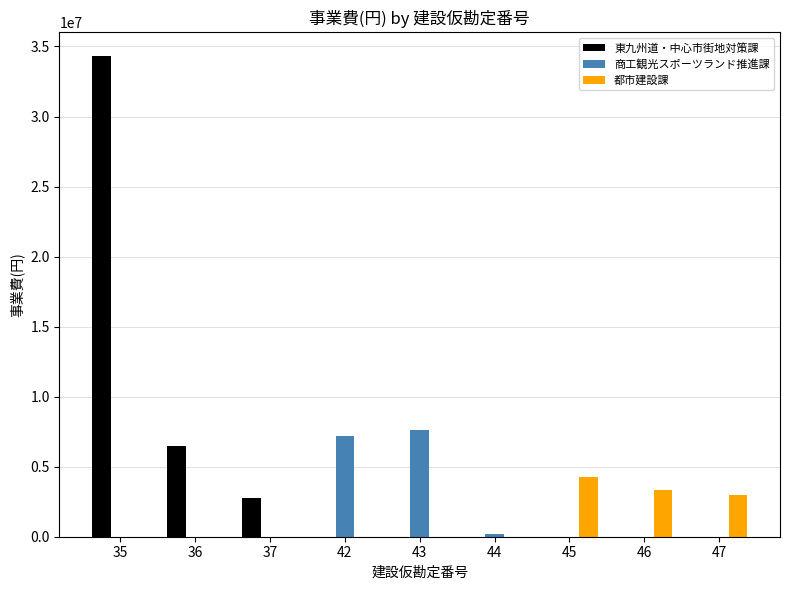

What is the greatest value displayed?

34290000